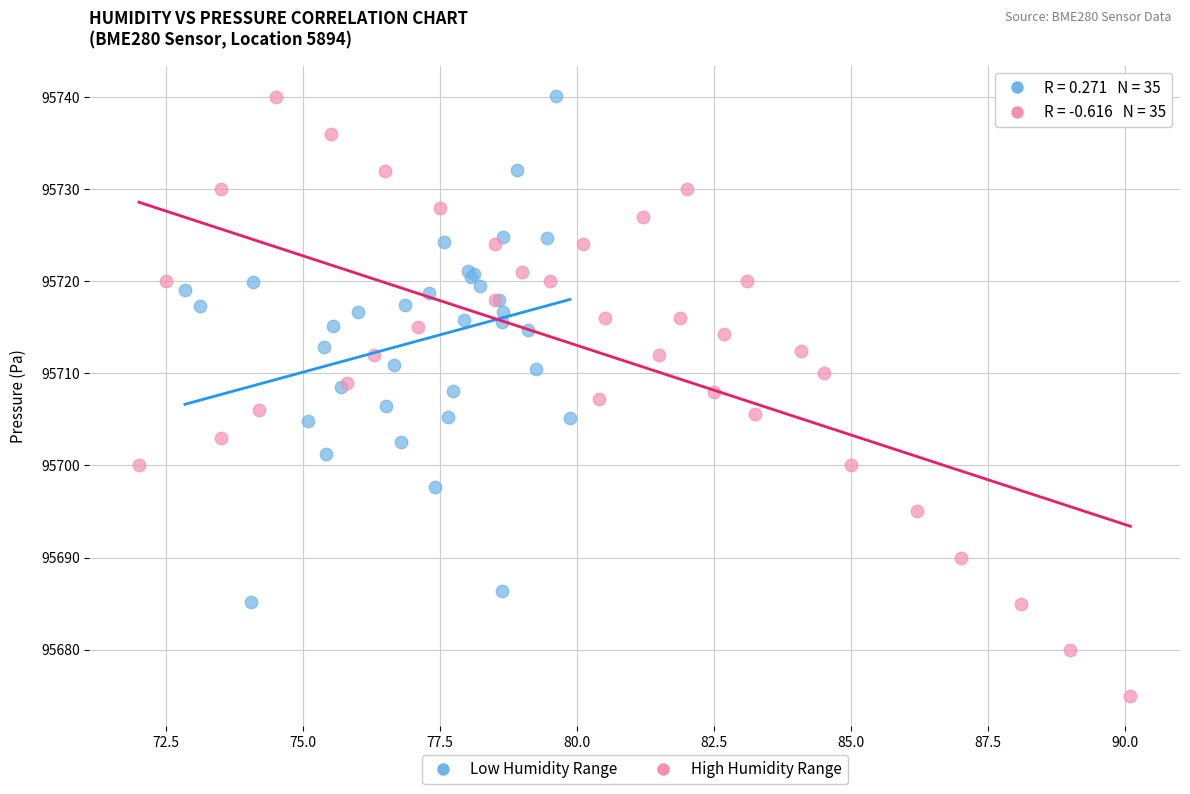

Which series has the widest spread of Y values?

High Humidity Range